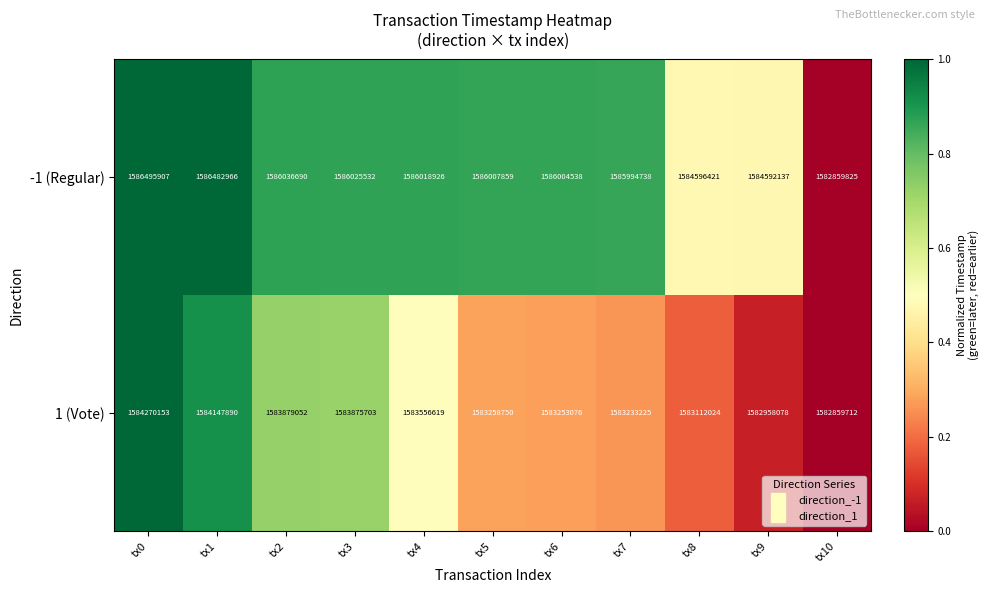

Rank the series at tx2 from highest to lowest value.

-1 (Regular), 1 (Vote)